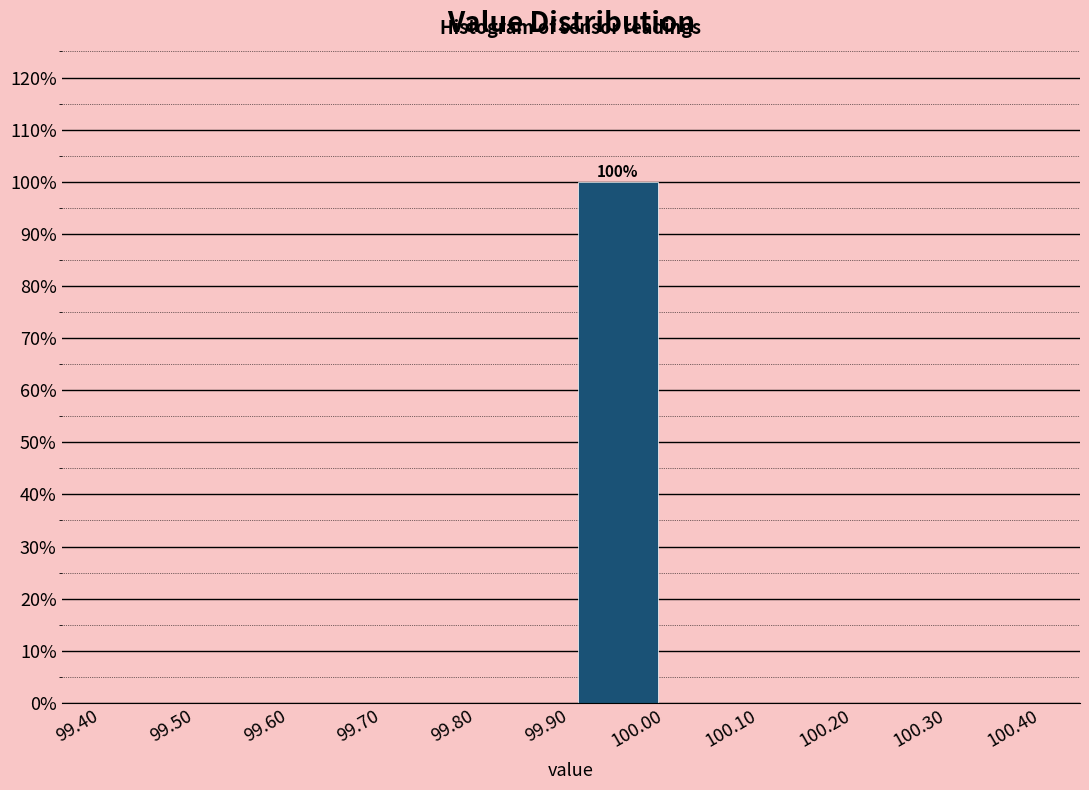

Over which range of the x-axis is the bar tallest?

99.90 to 100.00